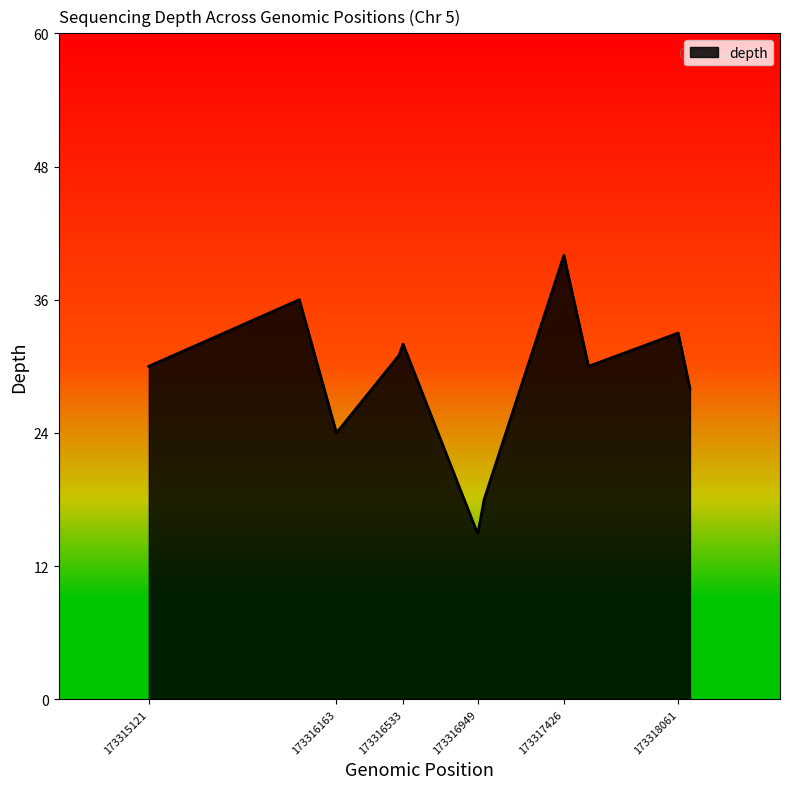

What is the difference between the maximum and minimum values?

25